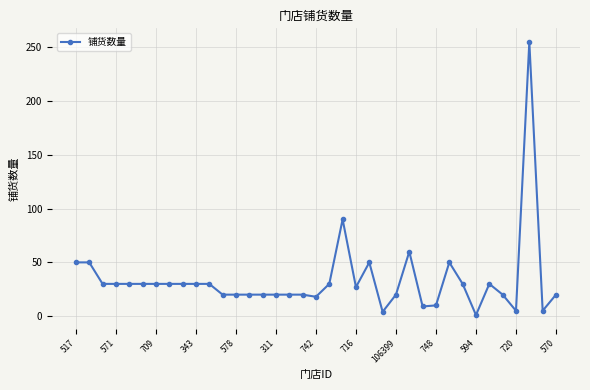

What is the average value?

34